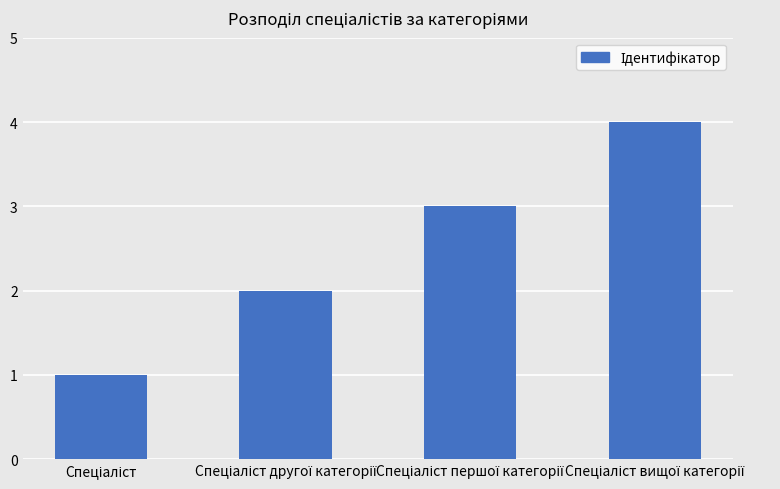

What is the difference between the maximum and minimum values?

3